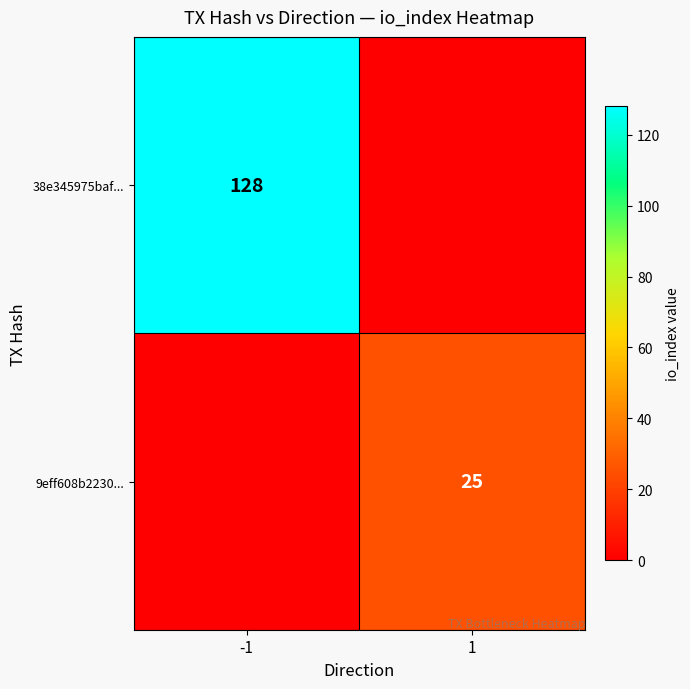

What is the total value across all series at 1?

25